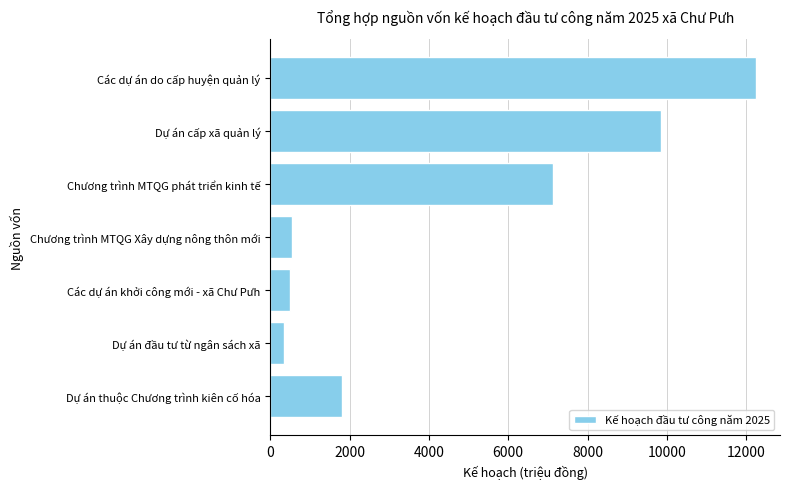

What is the average value?

4632.4